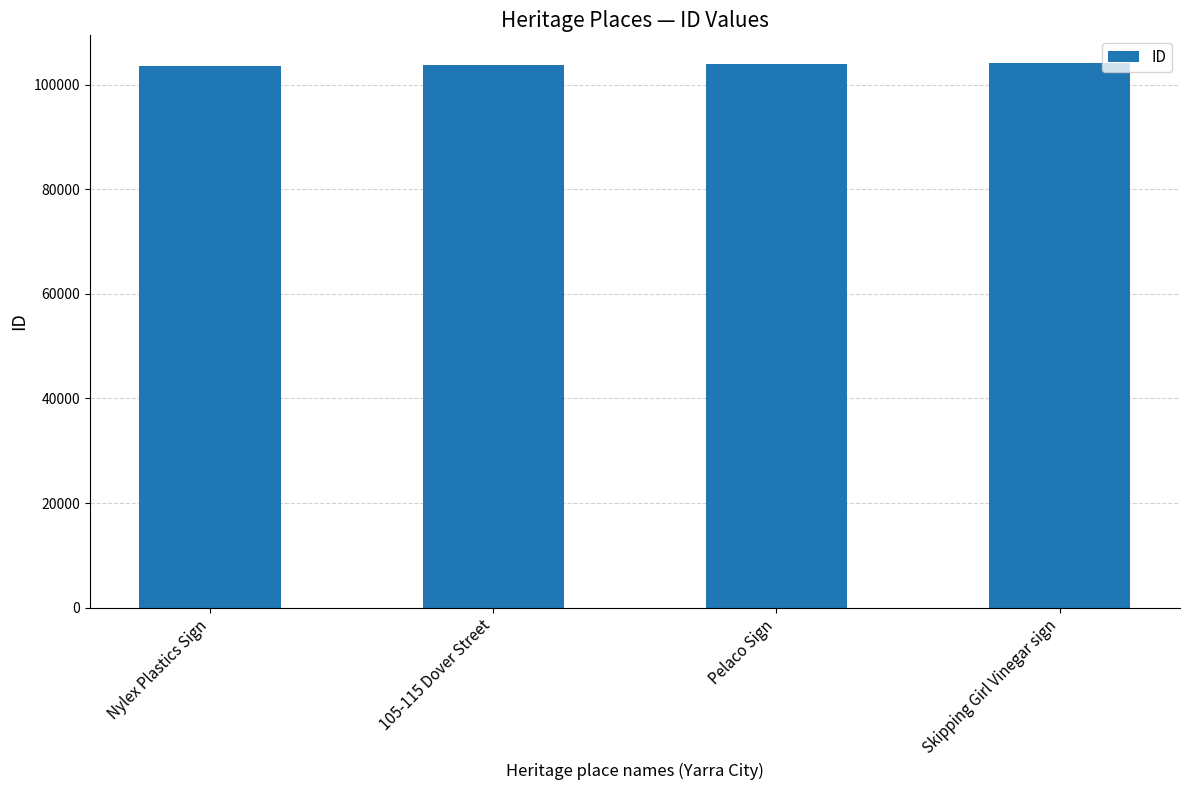

Are the bars horizontal?

No